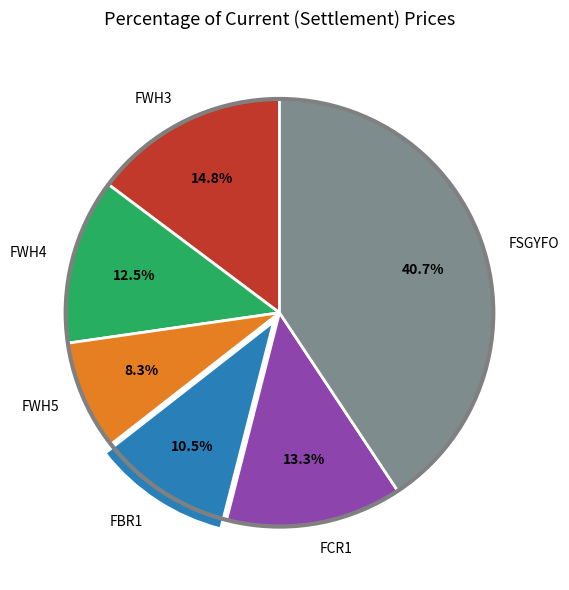

To the nearest percent, what is the difference between the FWH5 and FBR1 slice percentages?

2%